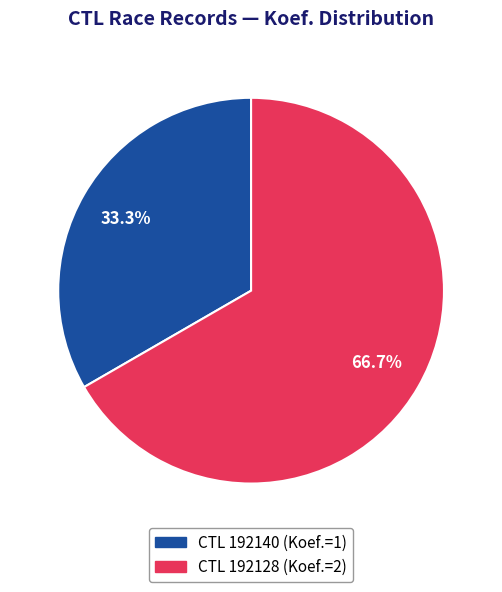

Is the sum of CTL 192128 (Koef.=2) and CTL 192140 (Koef.=1) greater than half?

Yes